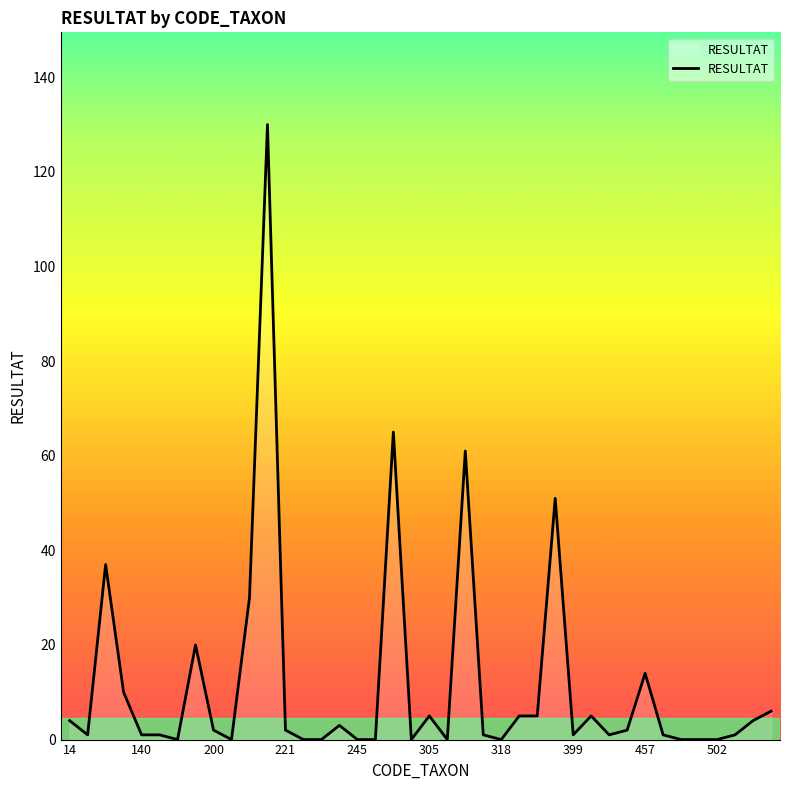

The value at 14 is 4. True or false?

True